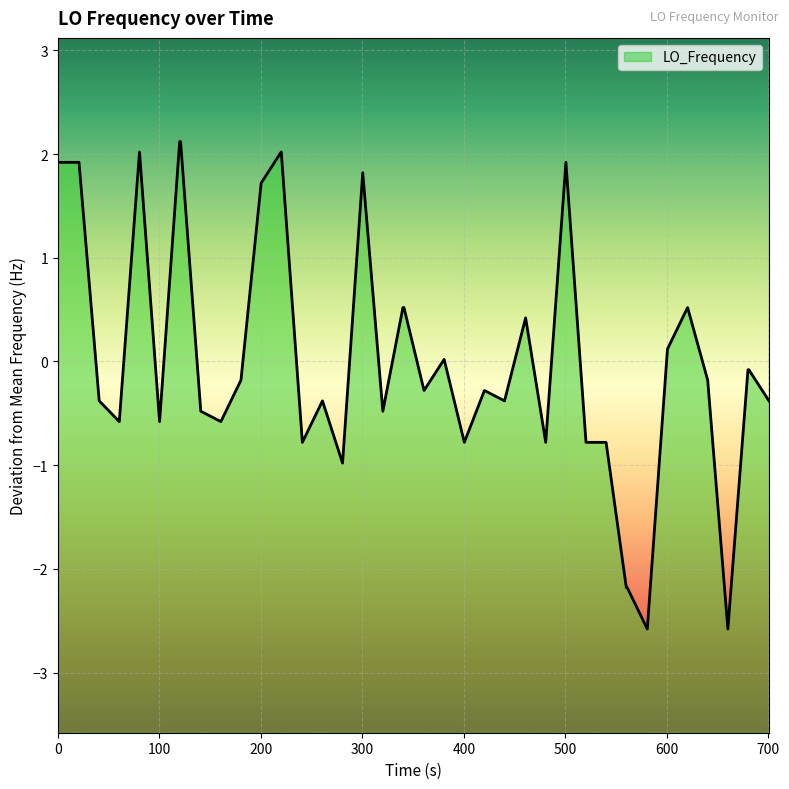

What is the difference between the maximum and minimum values?

4.7